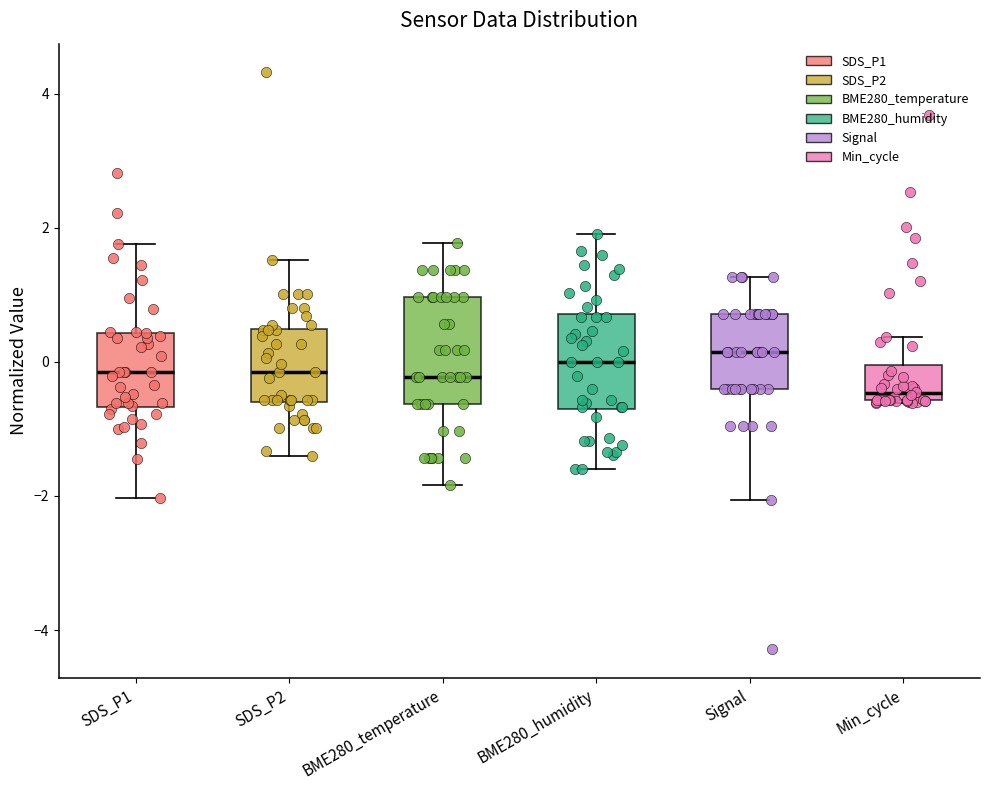

Where does the lower whisker of the box for SDS_P1 end on the y-axis? The values are not printed on the chart, so give them approximately, as read against the axis.

-2.0